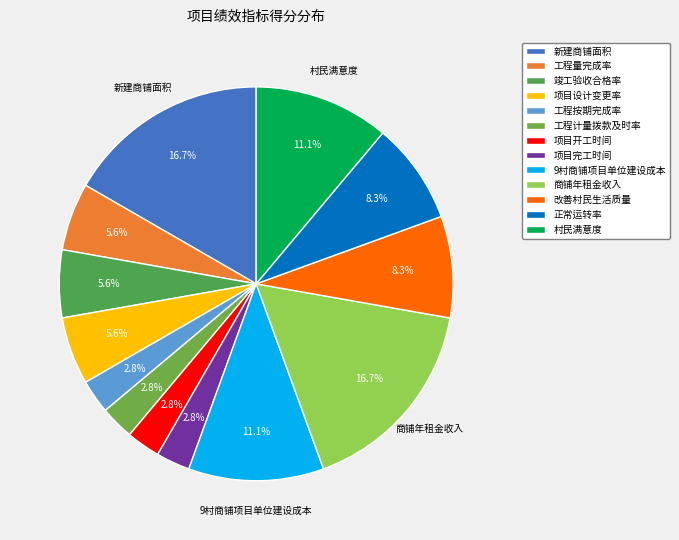

To the nearest percent, what is the difference between the largest and smallest slice percentages?

14%